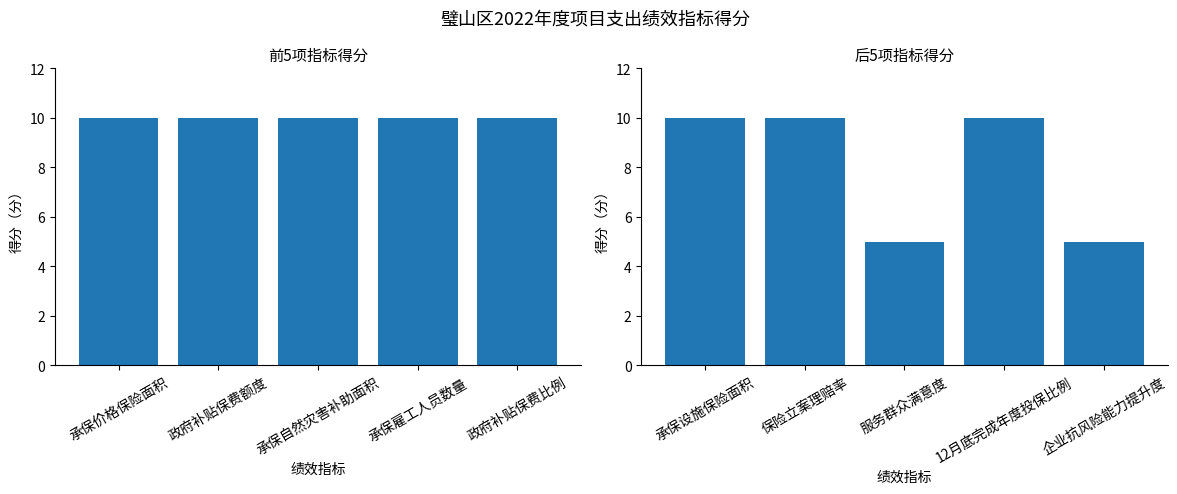

Are the bars grouped side by side (vs. stacked)?

Yes